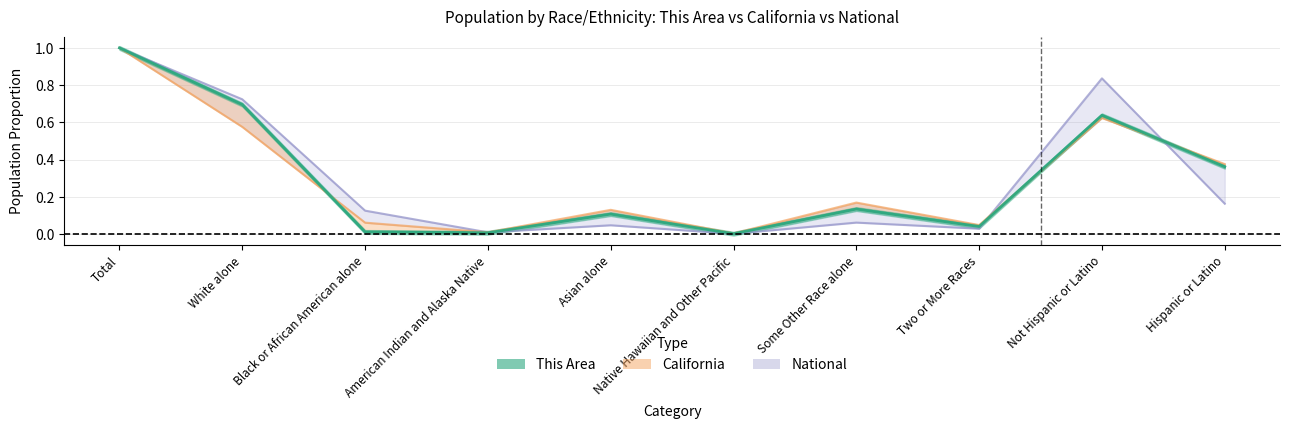

True or false: This Area has a value of 0.0 at Black or African American alone.

False